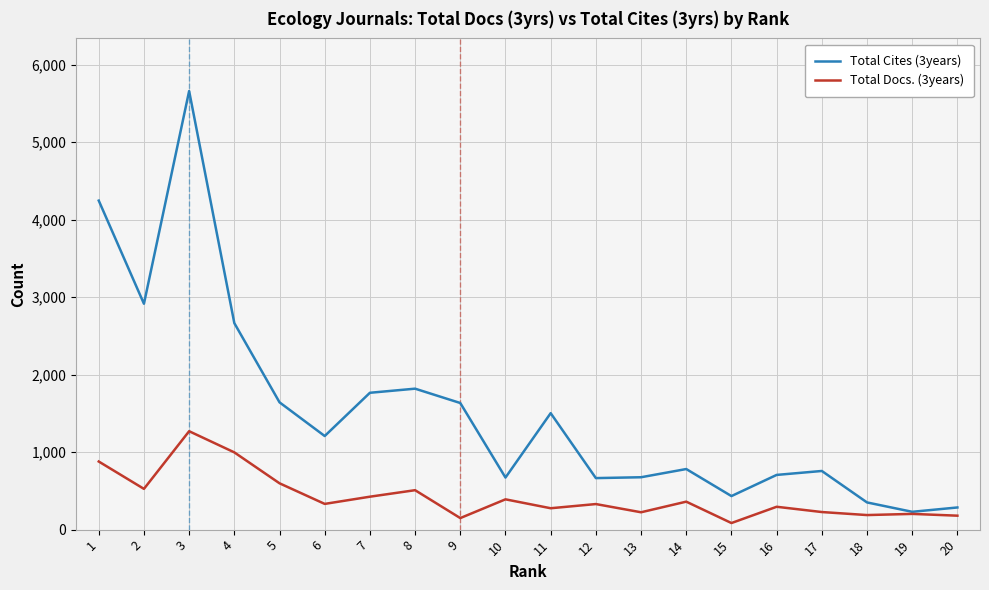

True or false: Total Docs. (3years) has a value of 1173 at 1.

False